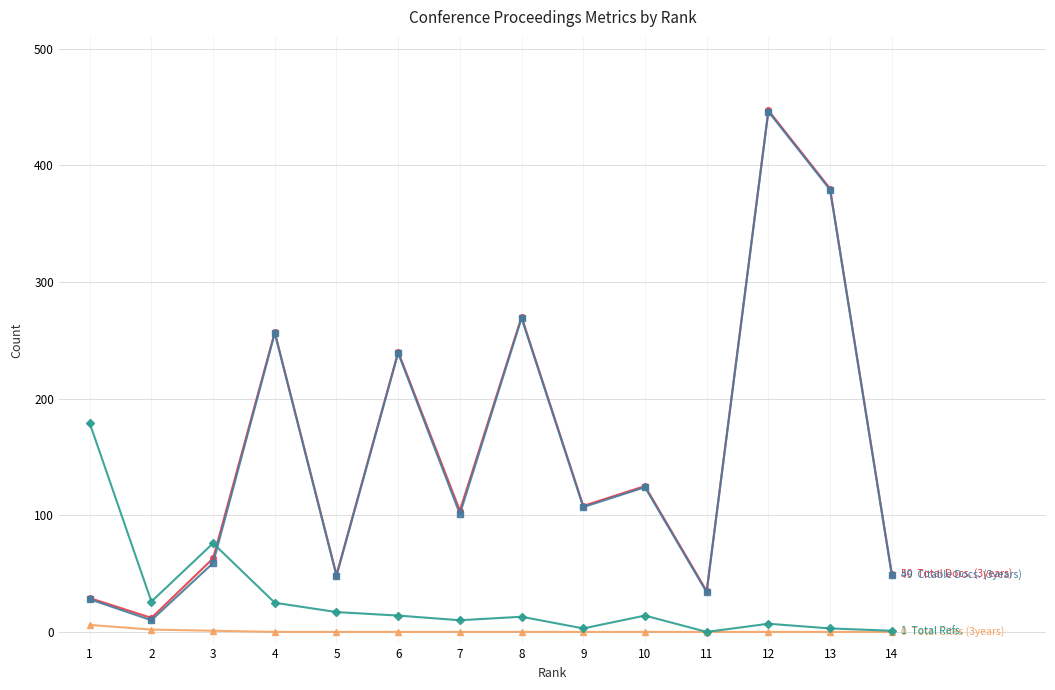

How many data points does each series have?

14